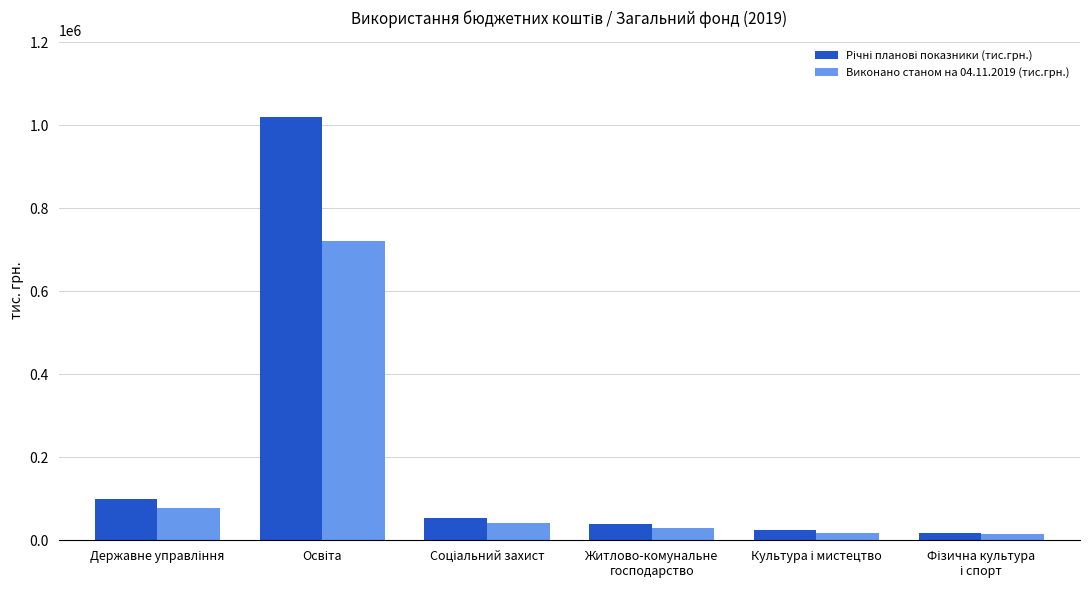

What is the difference between the second highest and minimum values in the Виконано станом на 04.11.2019 (тис.грн.) series?

63004.8